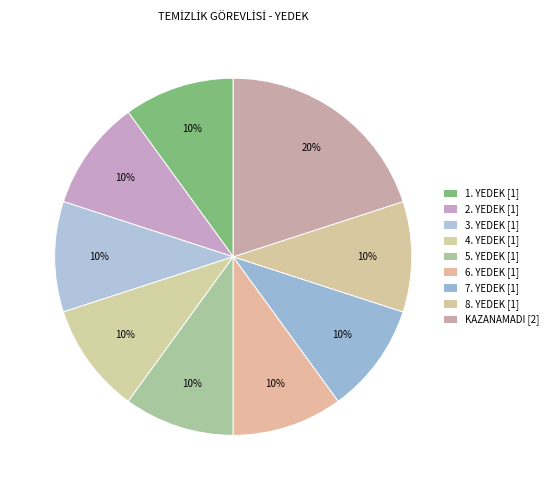

How many slices are in this pie chart?

9